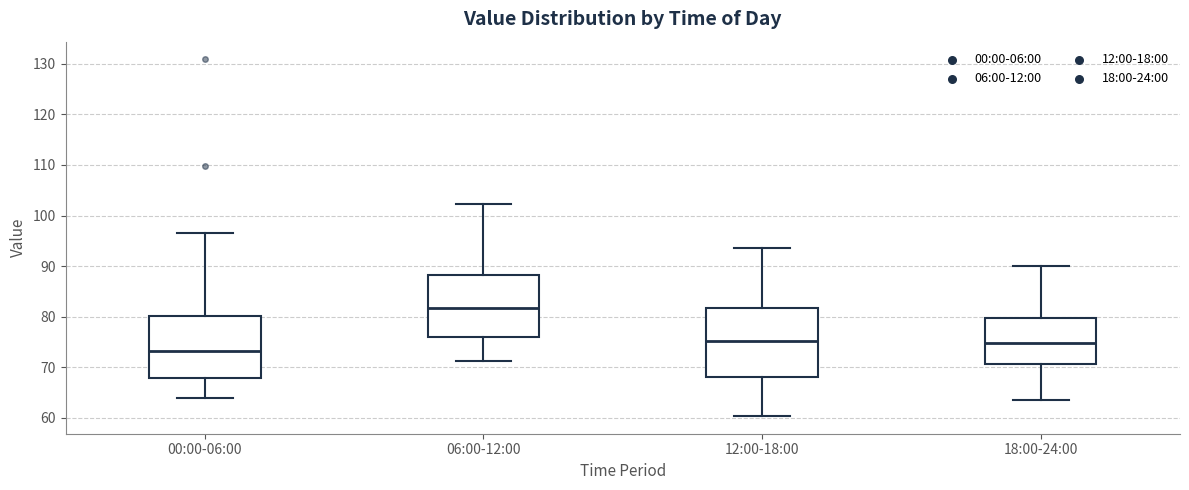

Which box is the tallest, from its lower edge to its upper edge?

12:00-18:00